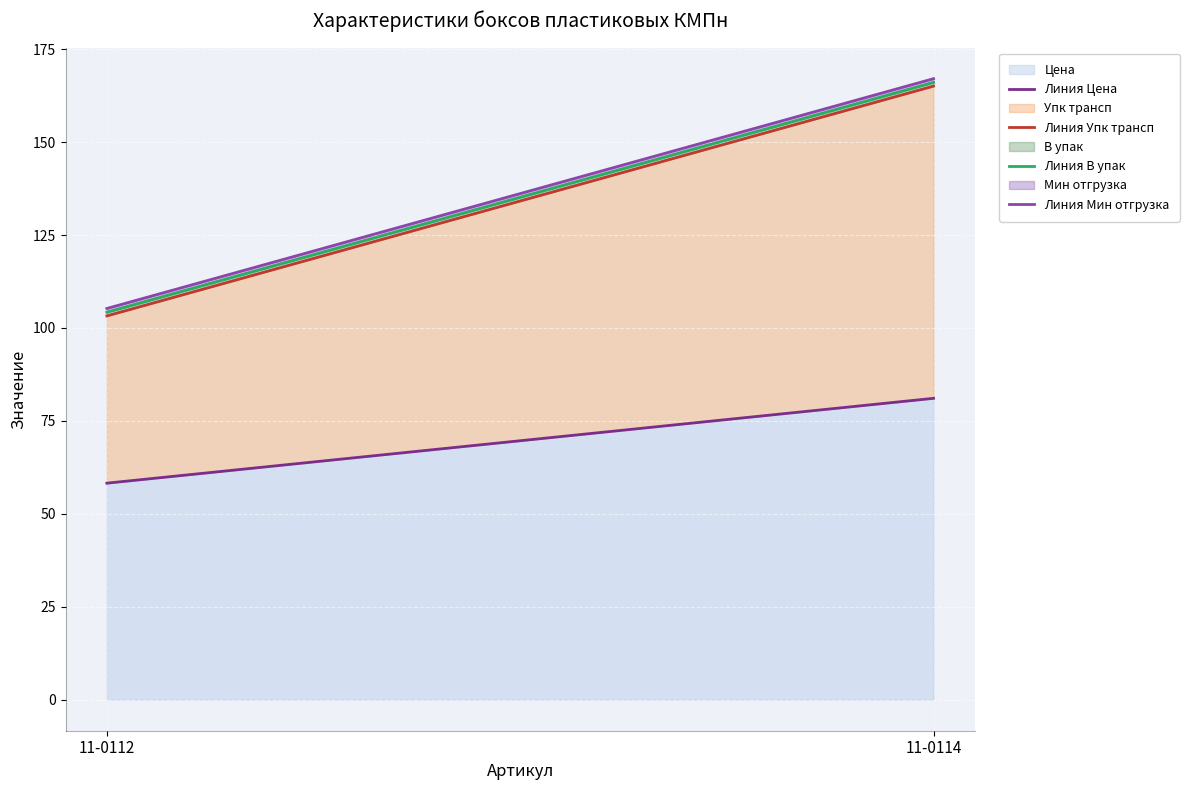

Reading left to right, what are all the values shown in this chart?

Линия Цена: 58.2	81.1
Линия Упк трансп: 103.2	165.1
Линия В упак: 104.2	166.1
Линия Мин отгрузка: 105.2	167.1